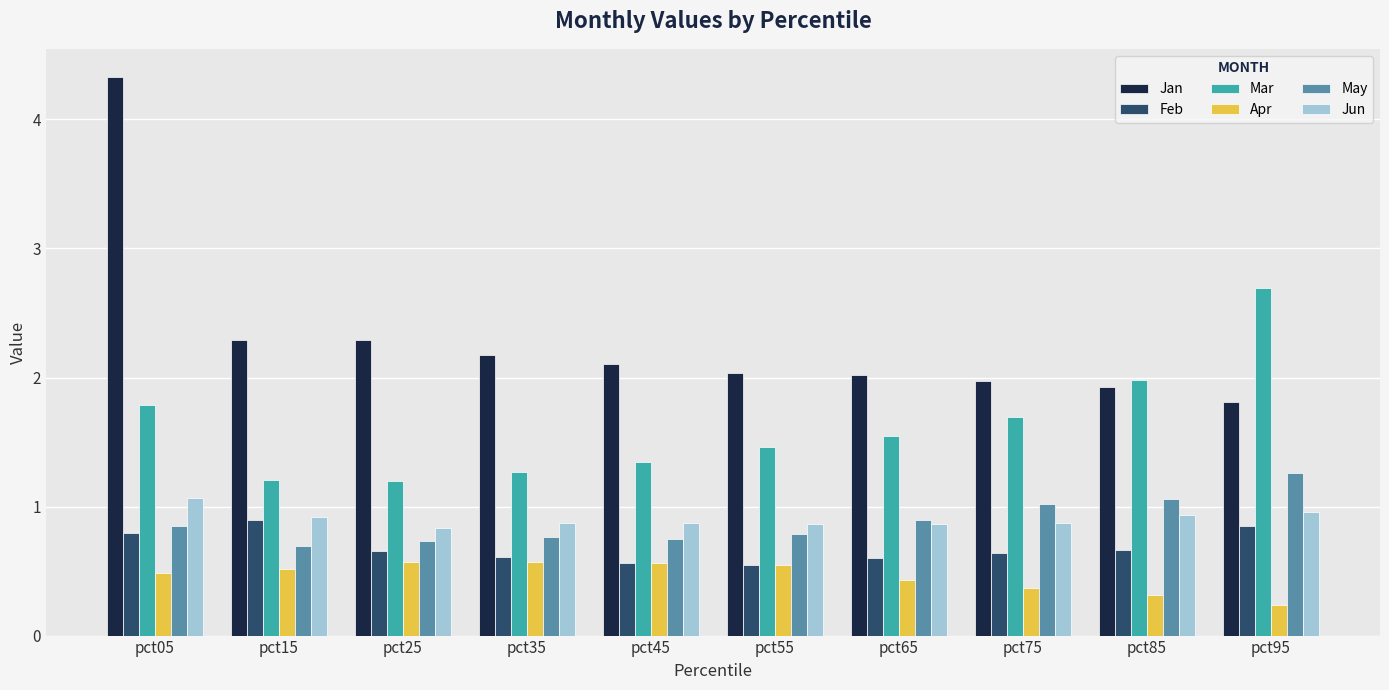

At which category does the chart reach its peak across all series?

pct05